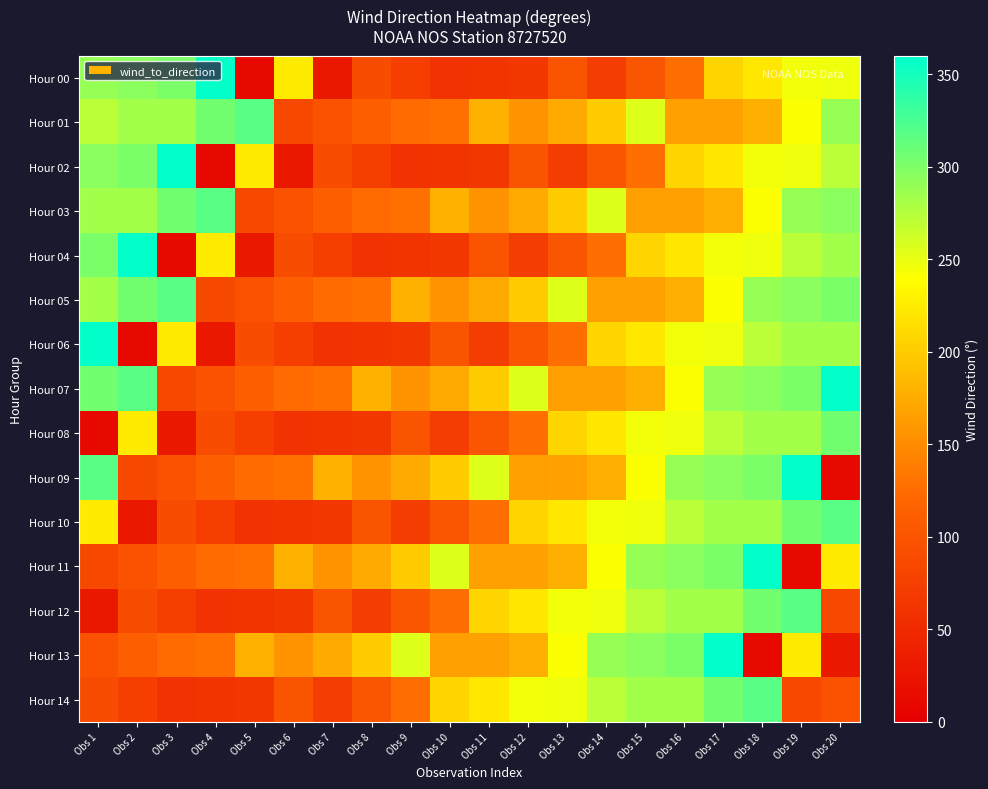

Which series has the widest spread of values?

Hour 00